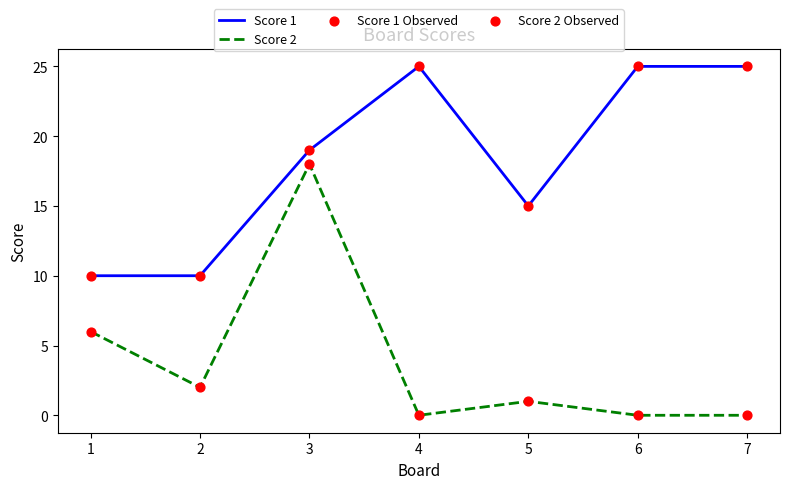

At how many categories does at least one series exceed 18?

4